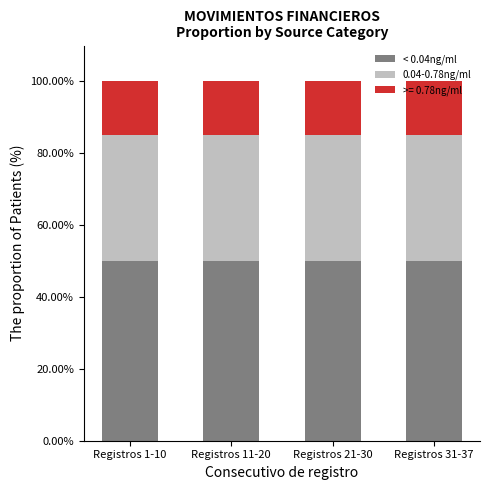

What is the total value across all series at Registros 11-20?

100